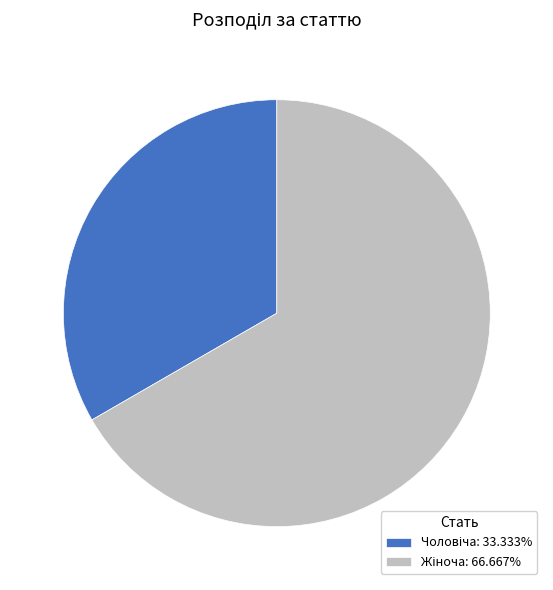

How many segments does this pie chart have?

2